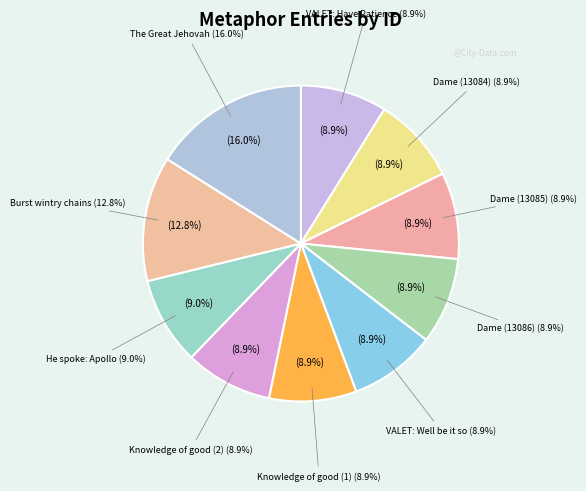

Do He spoke: Apollo and The knowledge of good (2) together represent more than half of the pie?

No